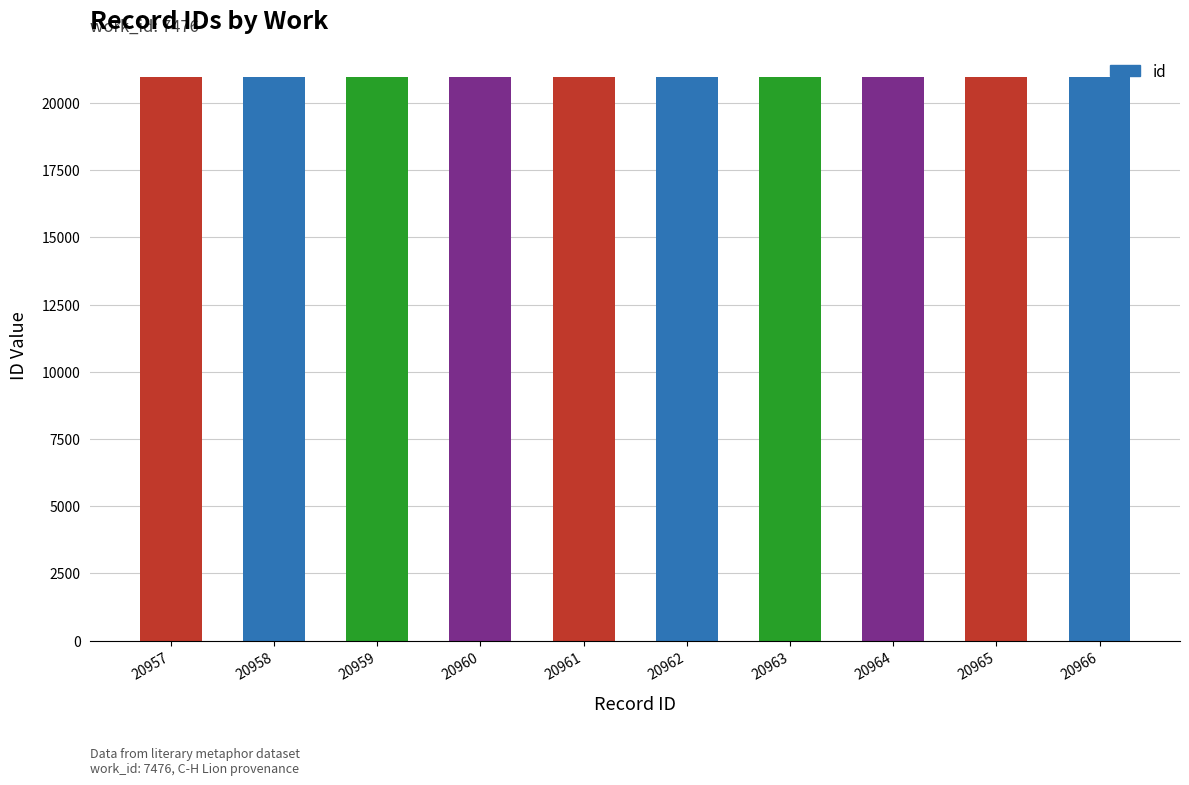

How many categories are shown in the chart?

10